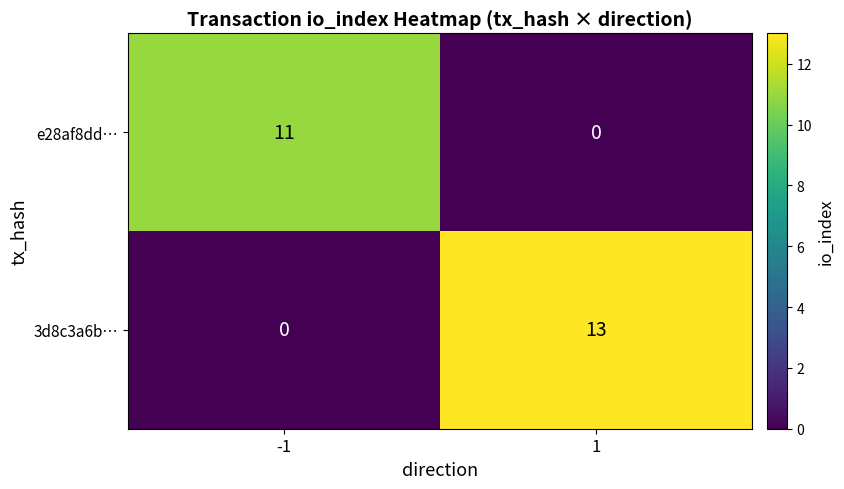

What is the difference between the e28af8dd… values at -1 and 1?

11